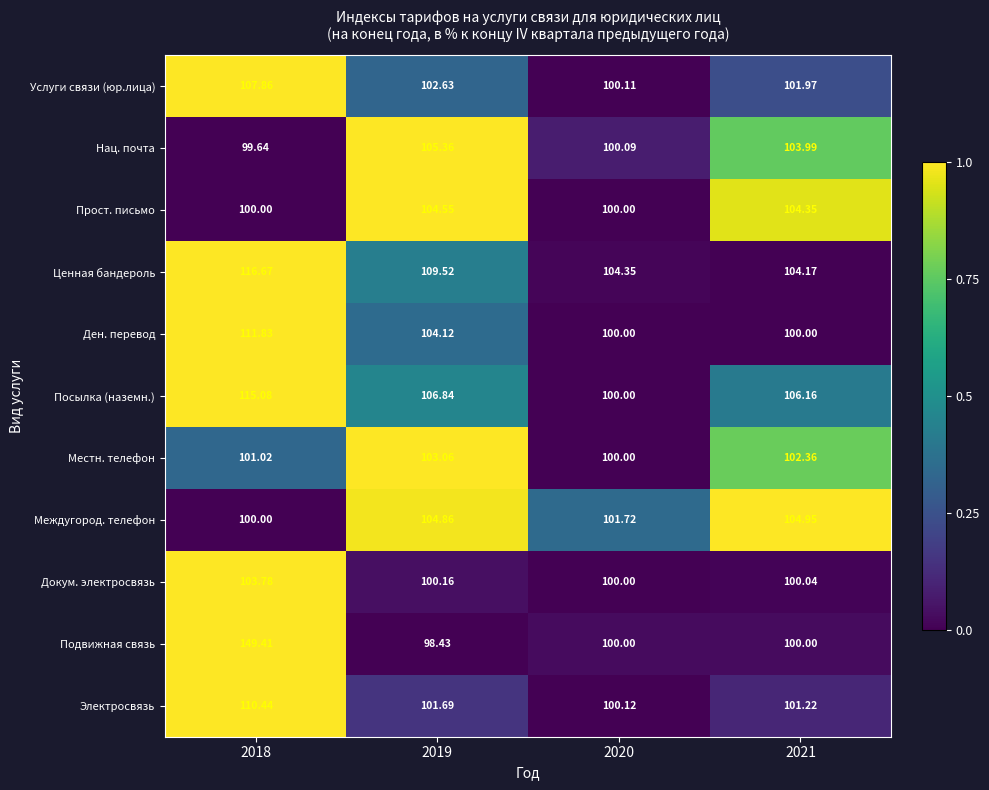

Count the number of categories in the chart.

4